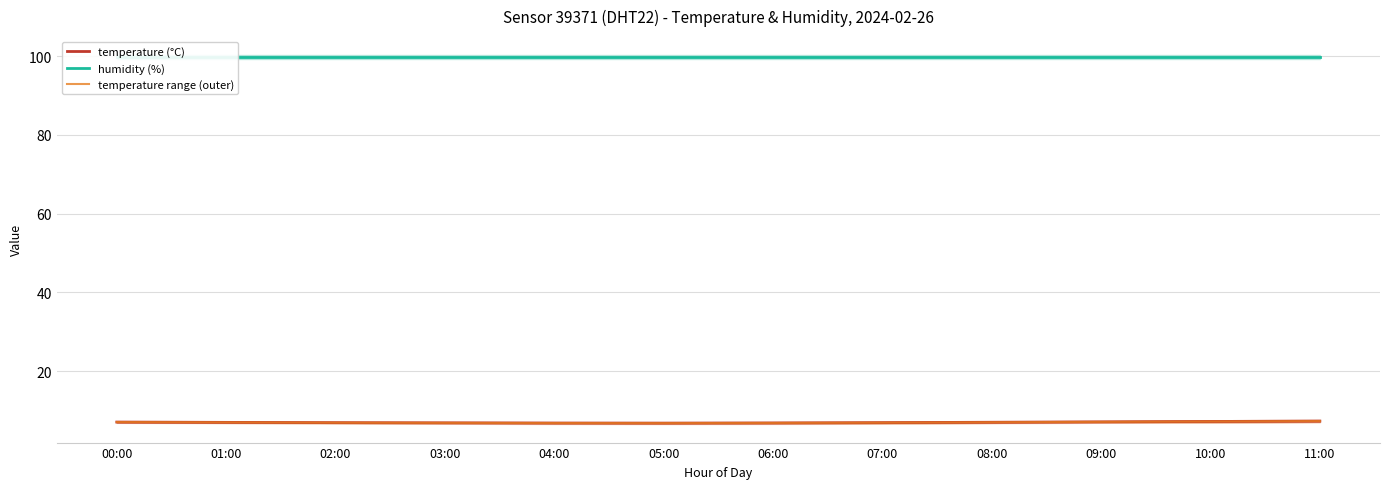

How many series are shown in this chart?

3